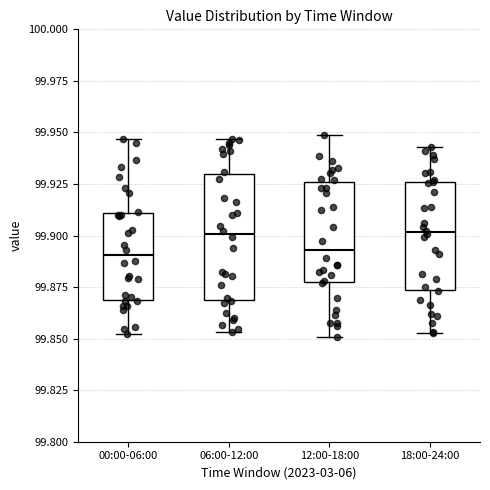

Where does the upper whisker of the box for 00:00-06:00 end on the y-axis? The values are not printed on the chart, so give them approximately, as read against the axis.

99.945